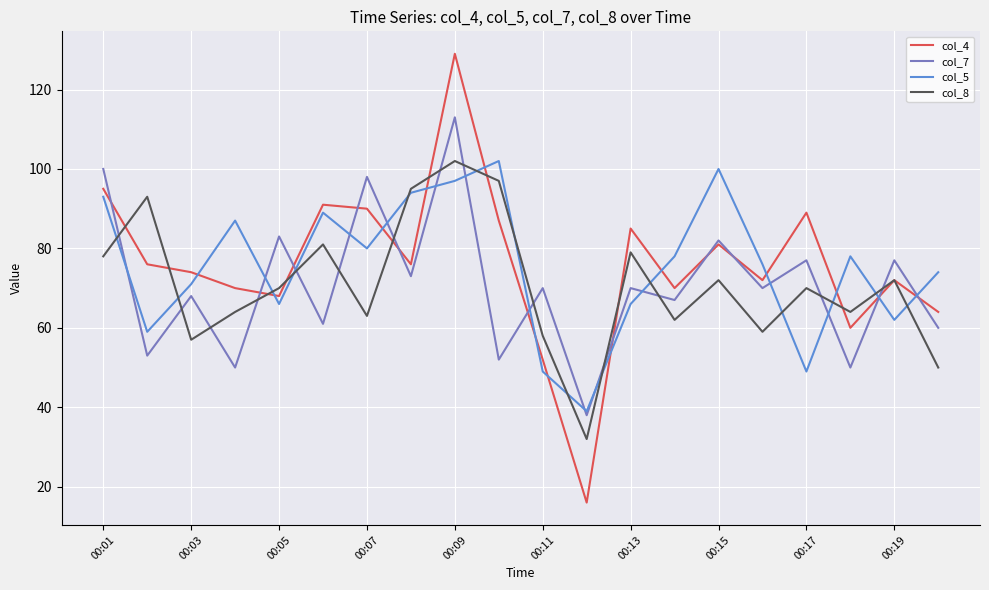

Does the chart have visible grid lines?

Yes